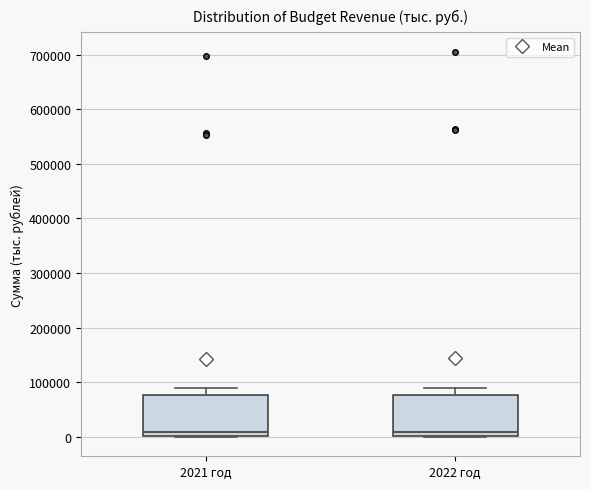

Where is the lower edge of the box for 2022 год on the y-axis? The values are not printed on the chart, so give them approximately, as read against the axis.

0